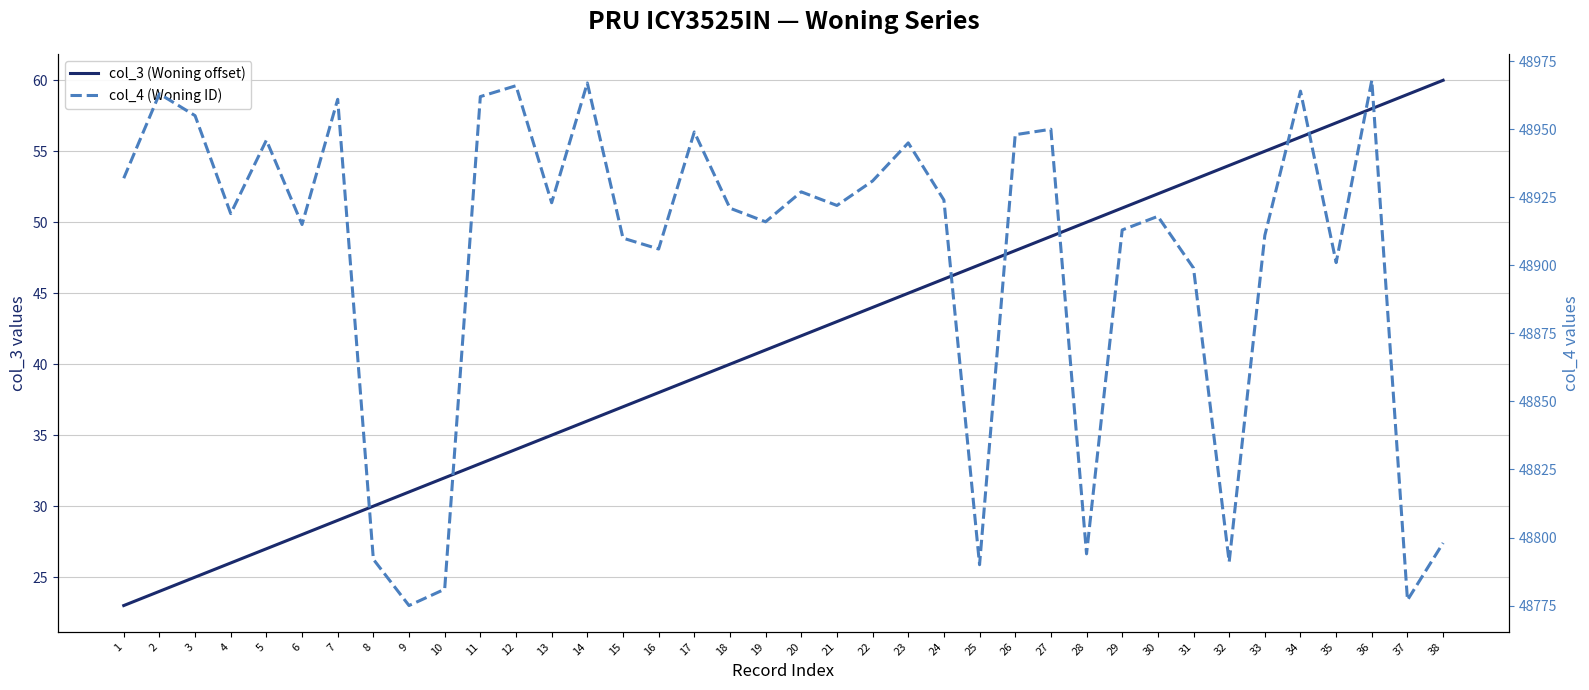

What are all the series names shown in the legend?

col_3 (Woning offset), col_4 (Woning ID)